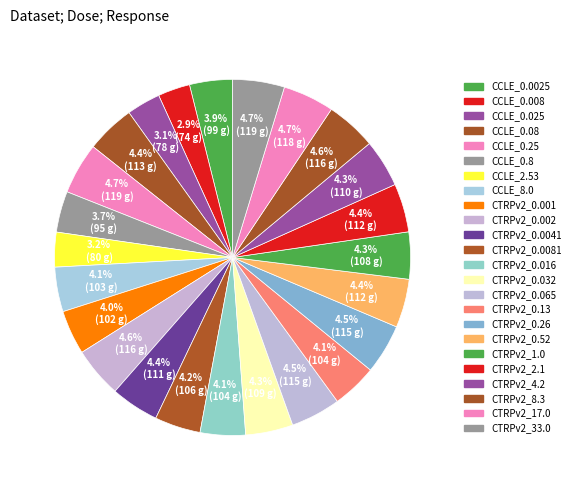

Does any single category account for the majority?

No